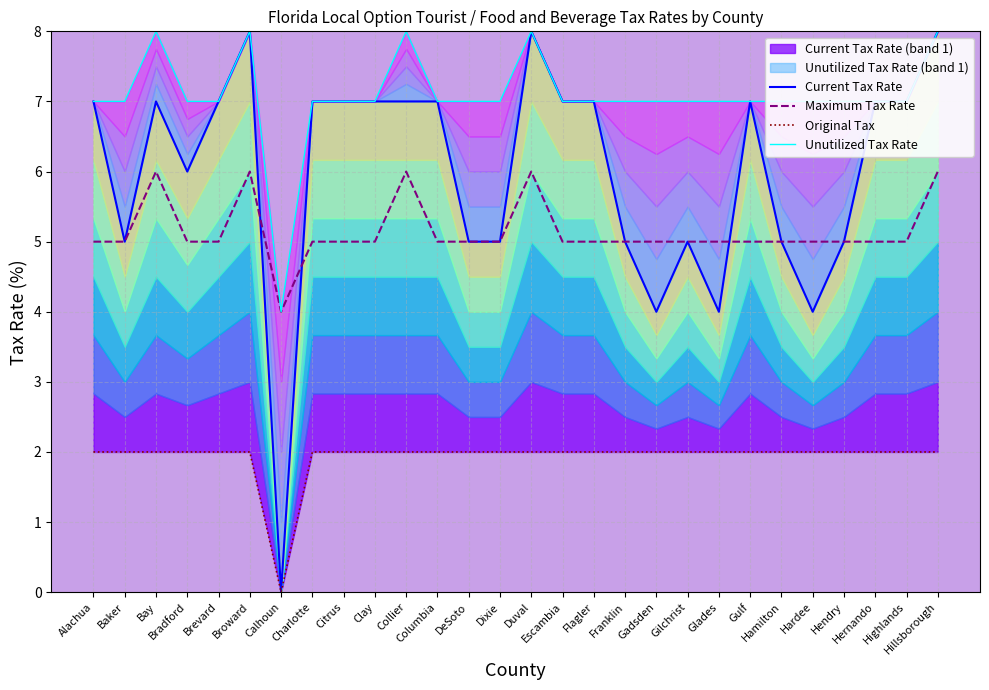

What is the label of the 14th point from the right?

Duval